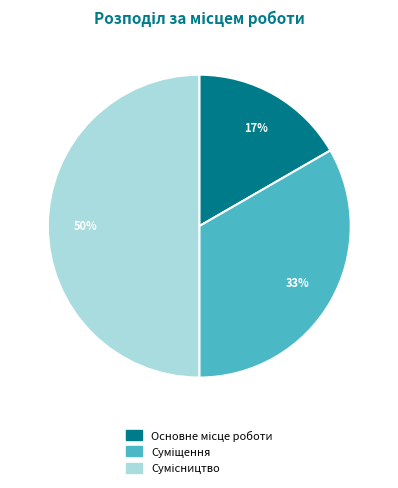

To the nearest percent, what is the difference between the largest and smallest slice percentages?

33%